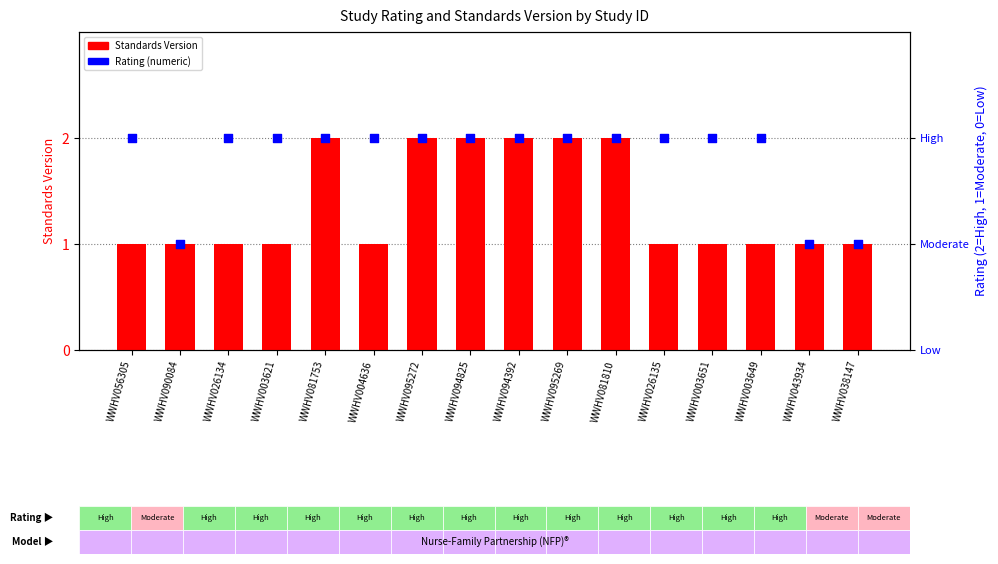

What is the total value across all series at WWHV026134?

3